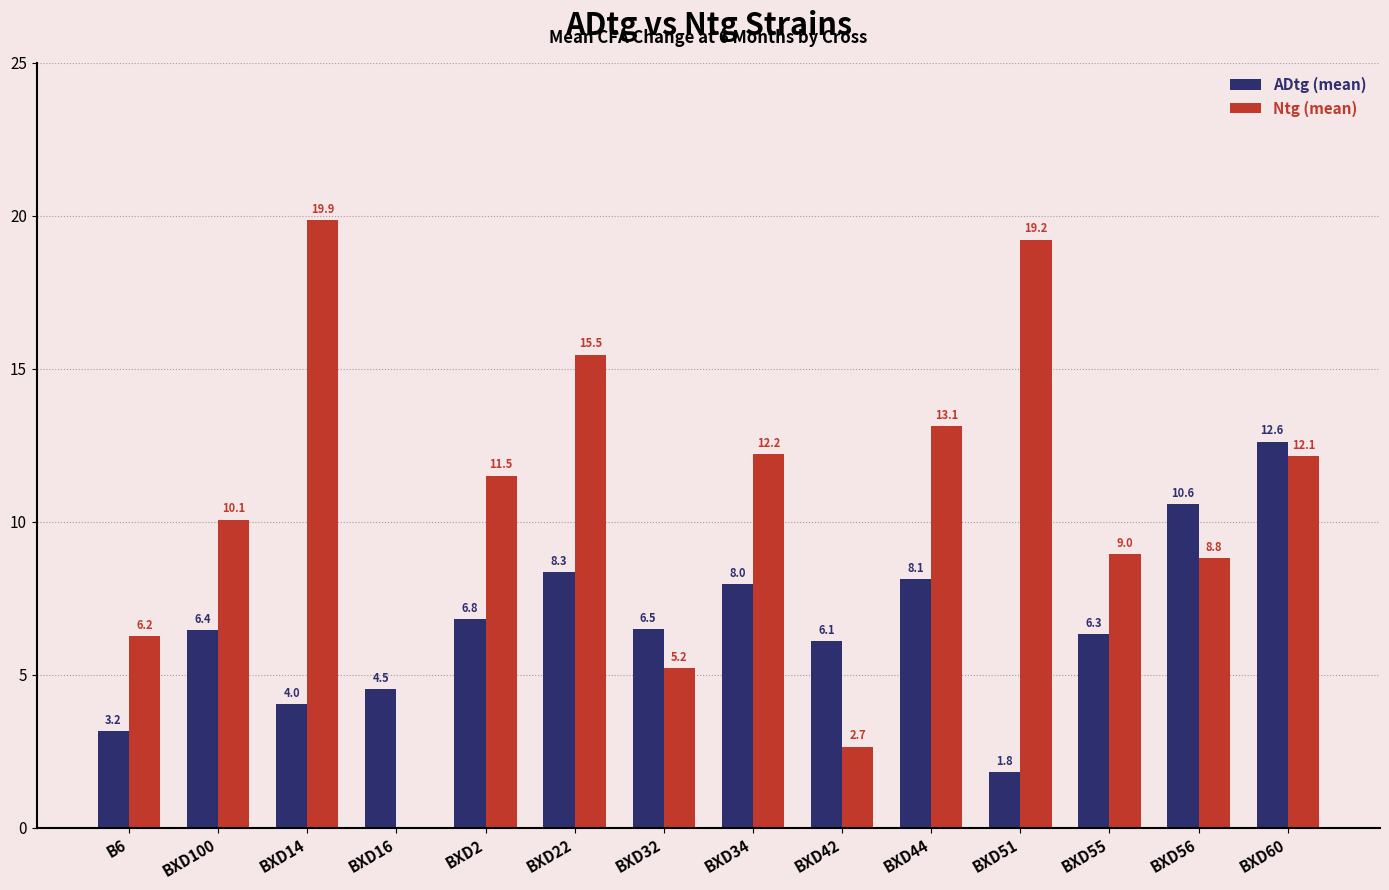

Which series changed the most between BXD14 and BXD22?

Ntg (mean)